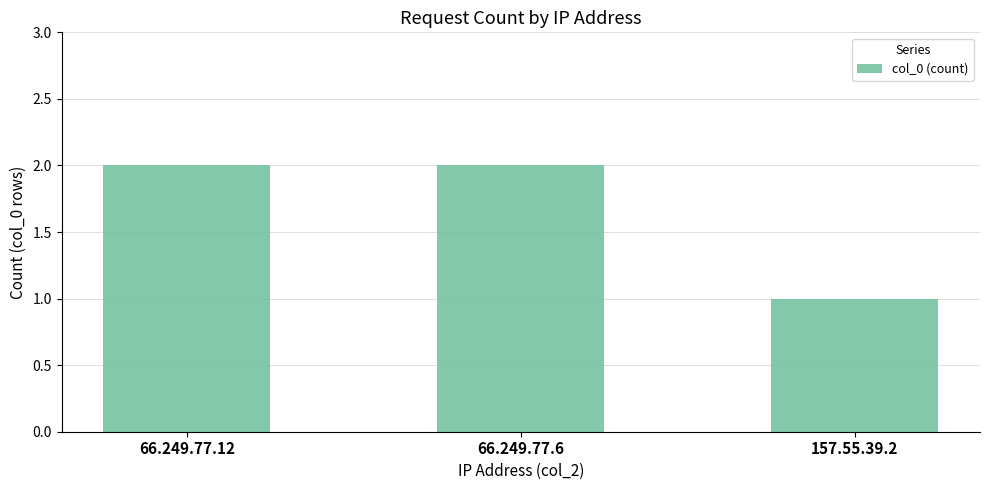

What is the value of the 2nd bar from the left?

2